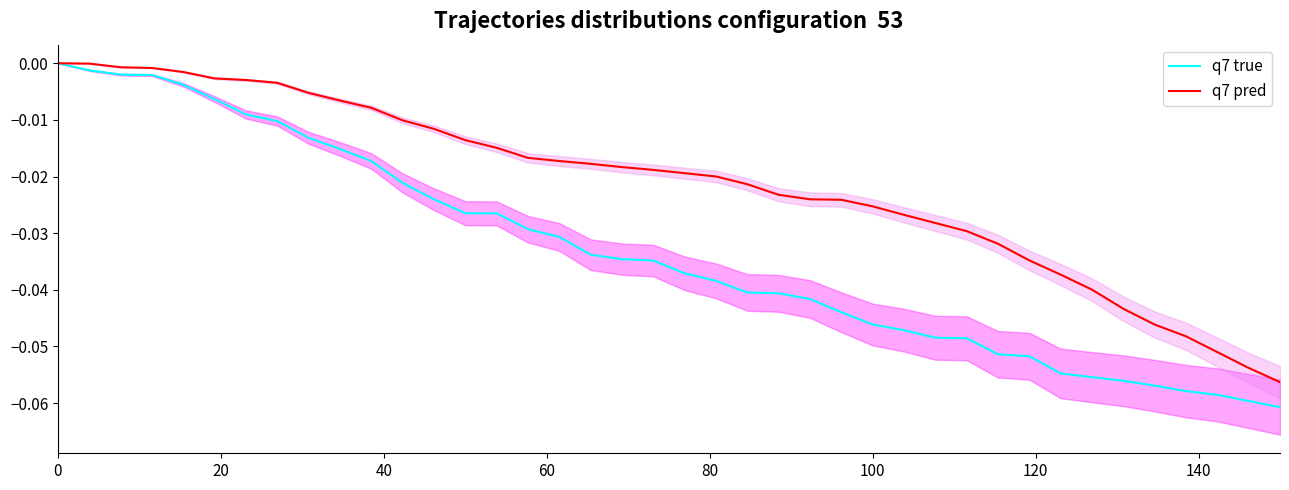

How many lines are shown in the chart?

2